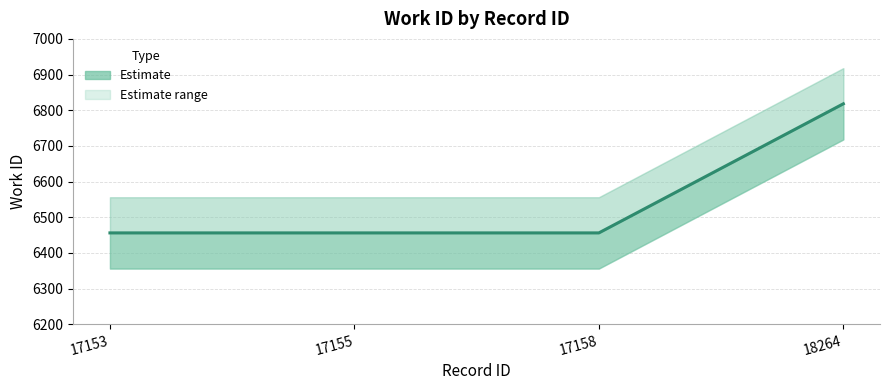

True or false: the data shows 6456 at 17158.

True